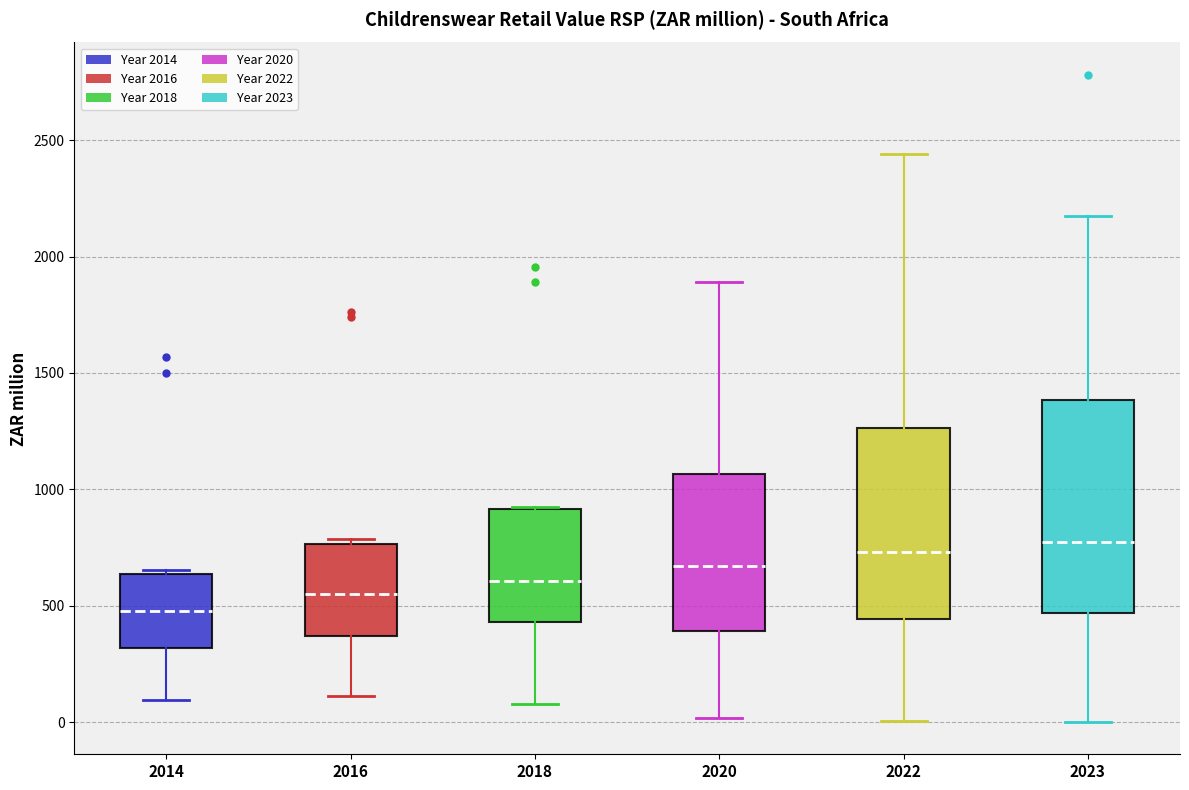

Reading left to right, read every box against the y-axis: the position of its median line, the range the box covers, and the ends of its whiskers. The values are not printed on the chart, so give them approximately, as read against the axis.

2014: median 500, box 300 to 650, whiskers 100 to 650 (just above the box's upper edge)
2016: median 550, box 350 to 750, whiskers 100 to 800
2018: median 600, box 450 to 900, whiskers 100 to 900
2020: median 650, box 400 to 1050, whiskers 0 to 1900
2022: median 750, box 450 to 1250, whiskers 0 to 2450
2023: median 750, box 450 to 1400, whiskers 0 to 2200